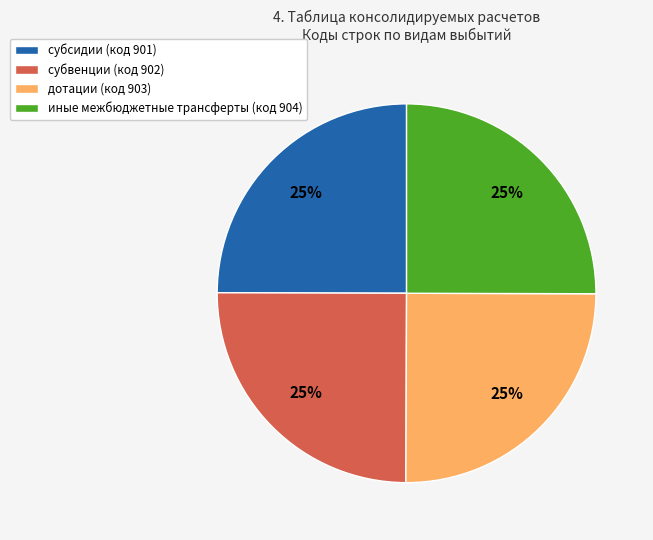

The субвенции slice represents 25% of the pie. True or false?

True